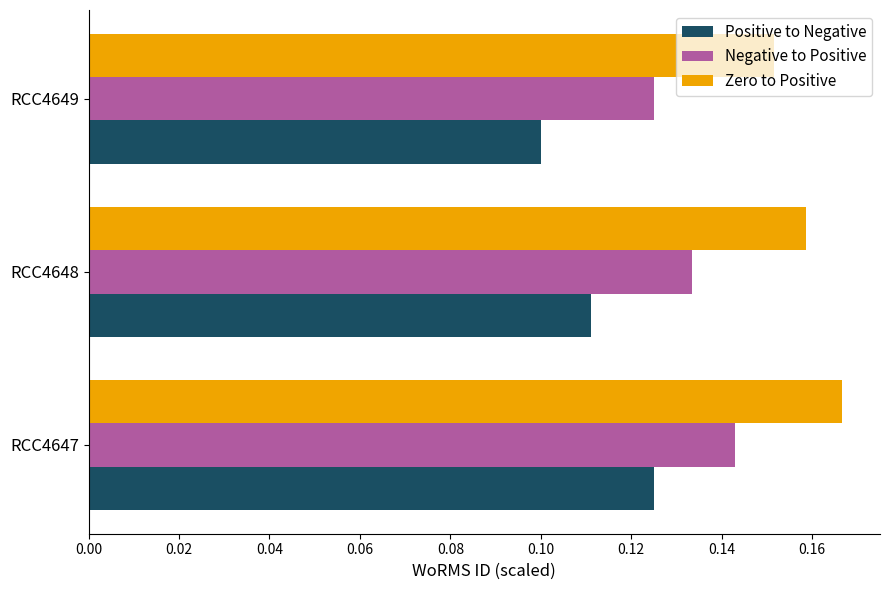

Count the Zero to Positive values in the range 0 to 1.

3